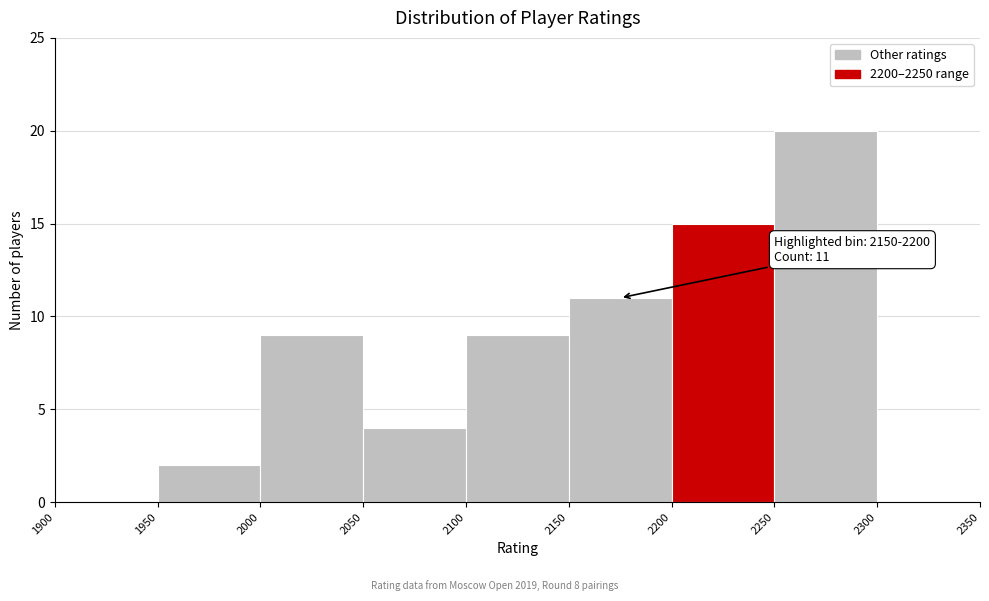

Which range on the x-axis has the tallest bar?

2250 to 2300